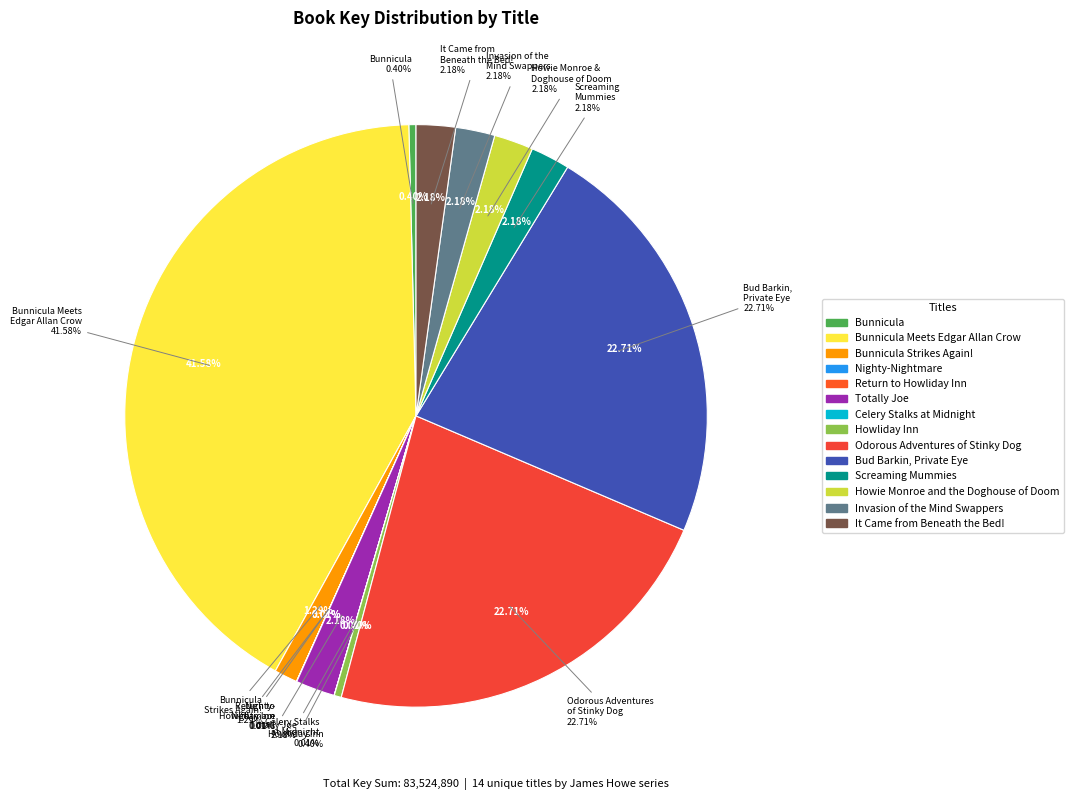

To the nearest percent, what is the combined percentage of Totally Joe and Bunnicula?

3%